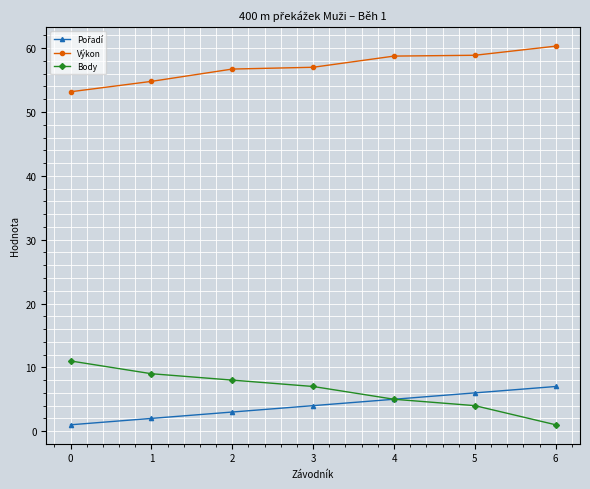

What is the greatest value displayed?

60.3